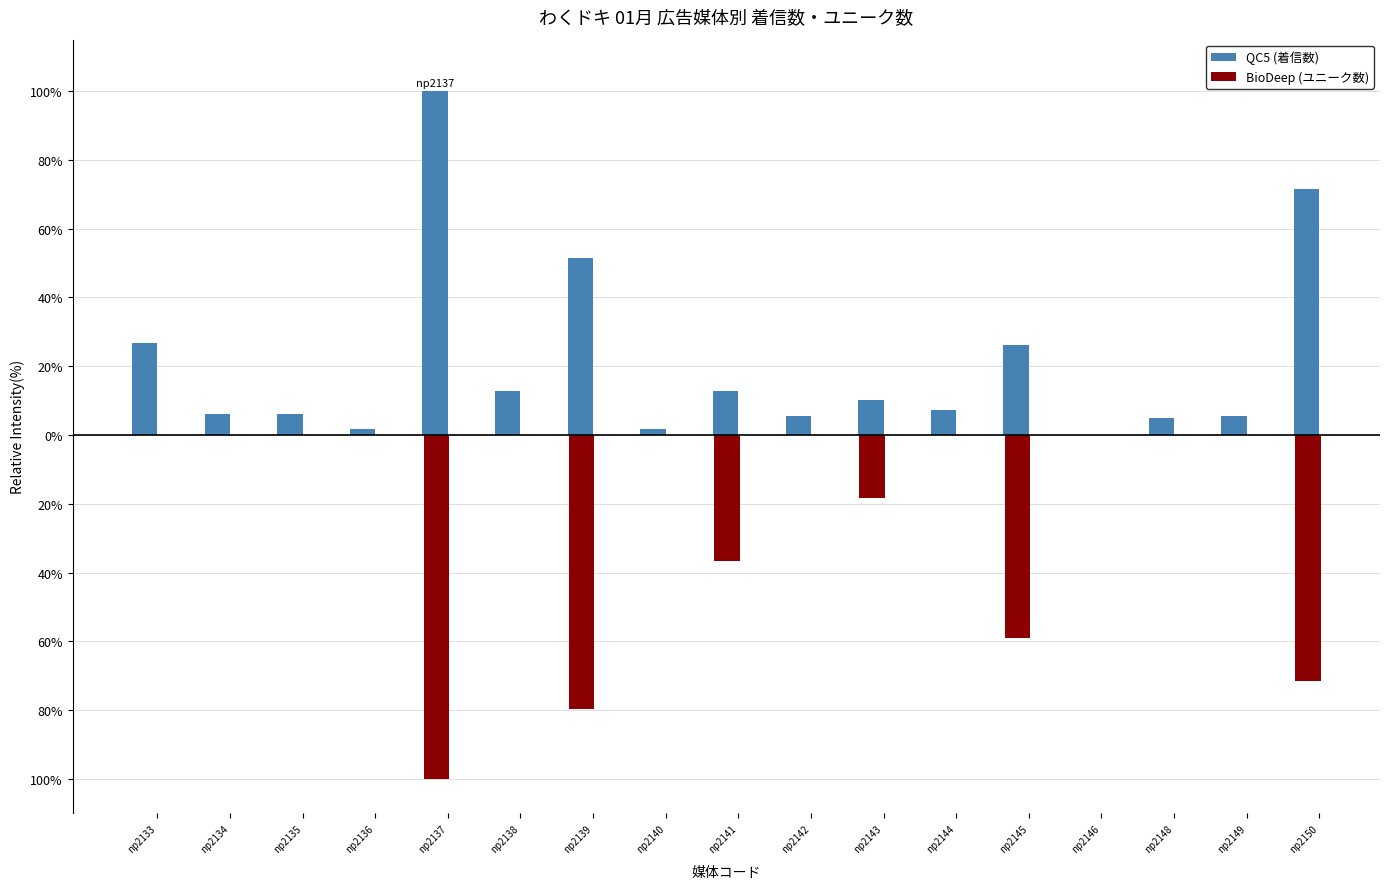

Where does the QC5 (着信数) series first go above 7?

np2133